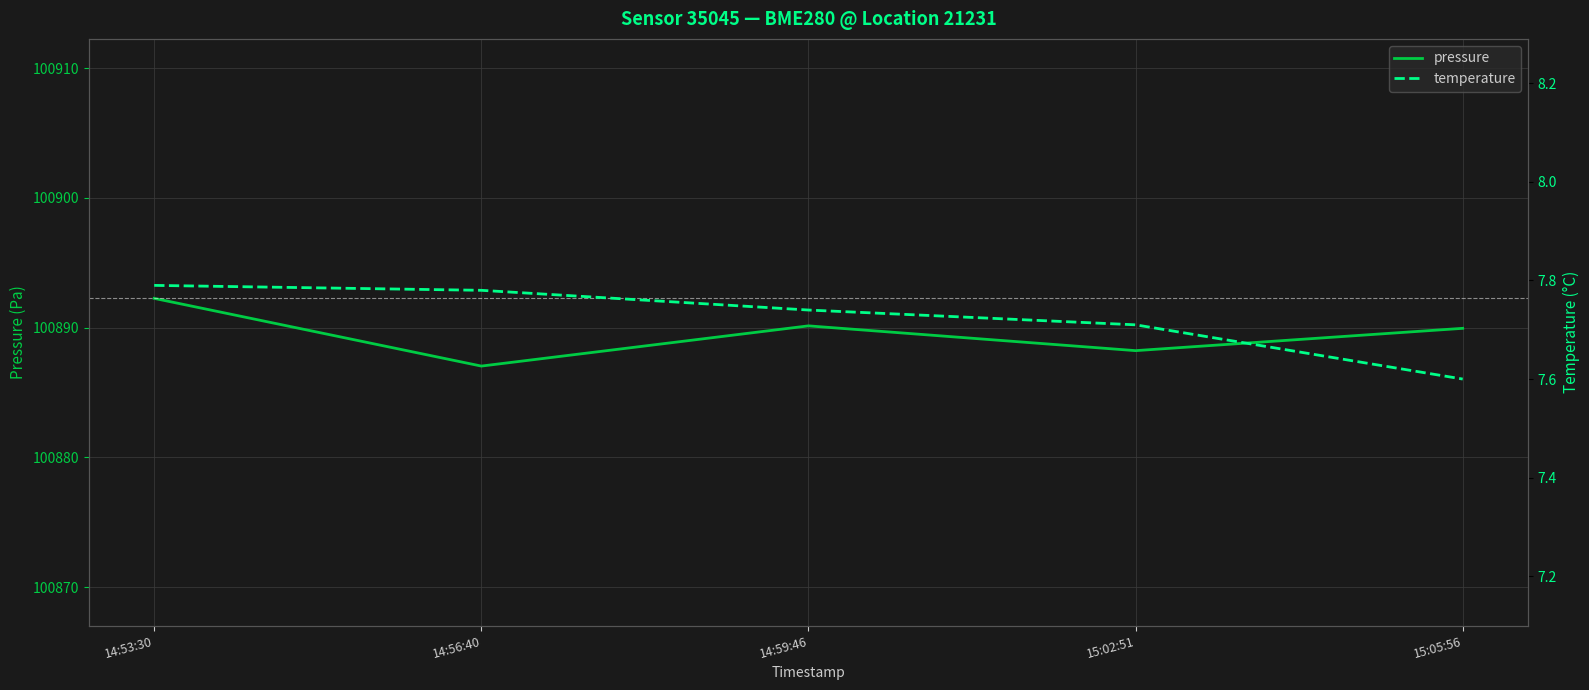

What is the difference between the highest and lowest values at 14:53:30?

100884.5